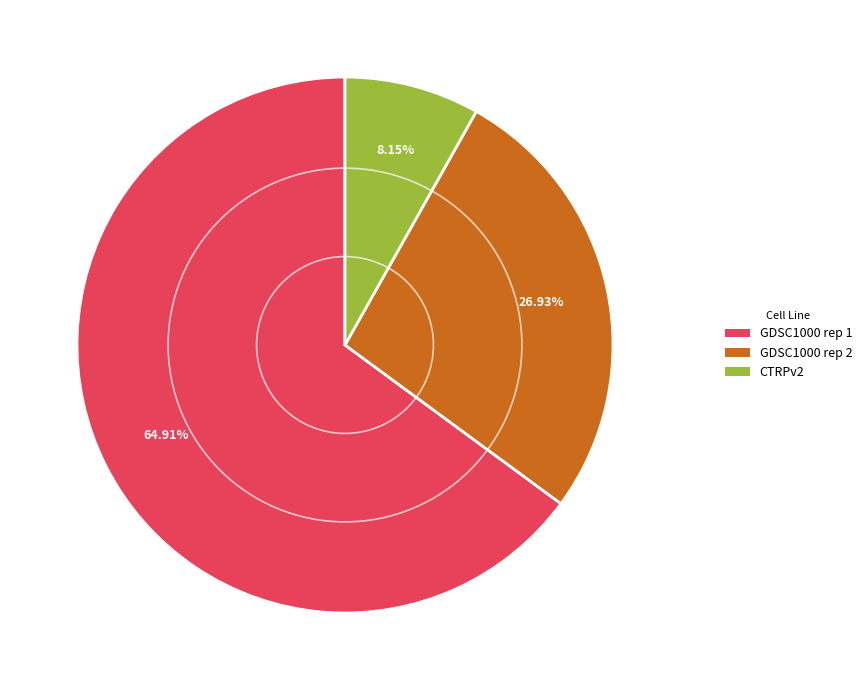

To the nearest percent, what is the average slice percentage?

33%